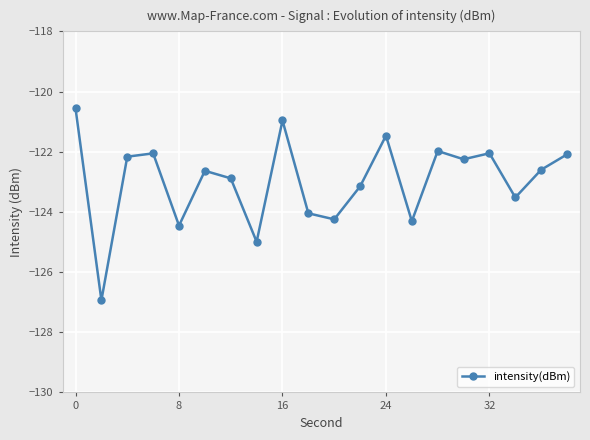

True or false: the data has more than 2 interior local peaks.

True